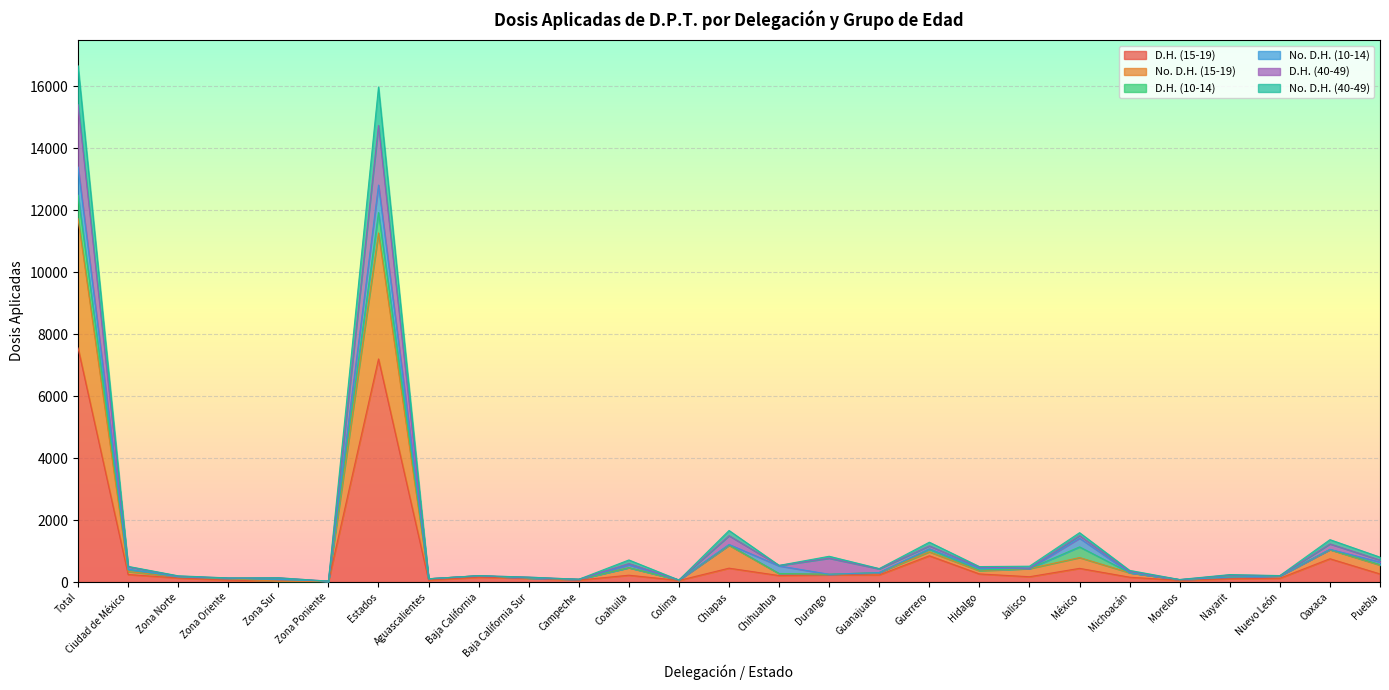

What is the sum of the D.H. (15-19) values at Durango and Guerrero?

1083